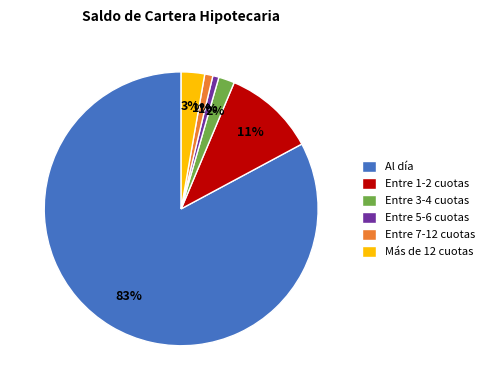

Does Entre 7-12 cuotas account for over 50% of the chart?

No